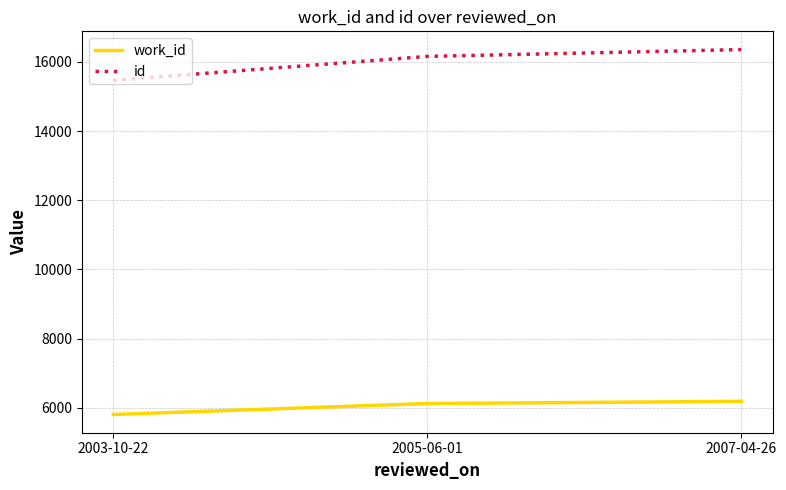

At 2005-06-01, list the series in order from largest to smallest.

id, work_id